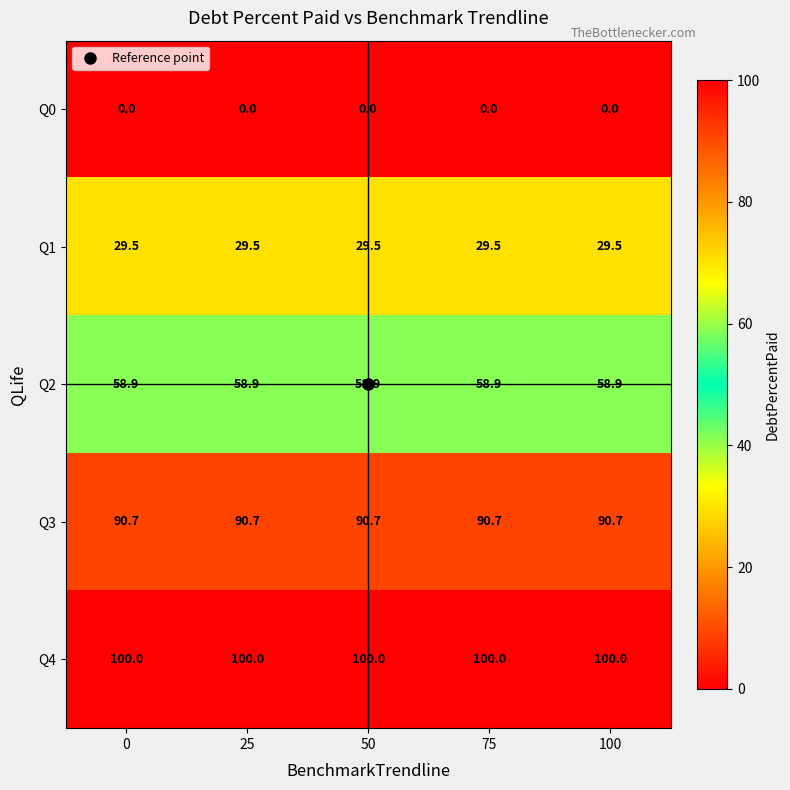

At how many categories does at least one series exceed 48?

5